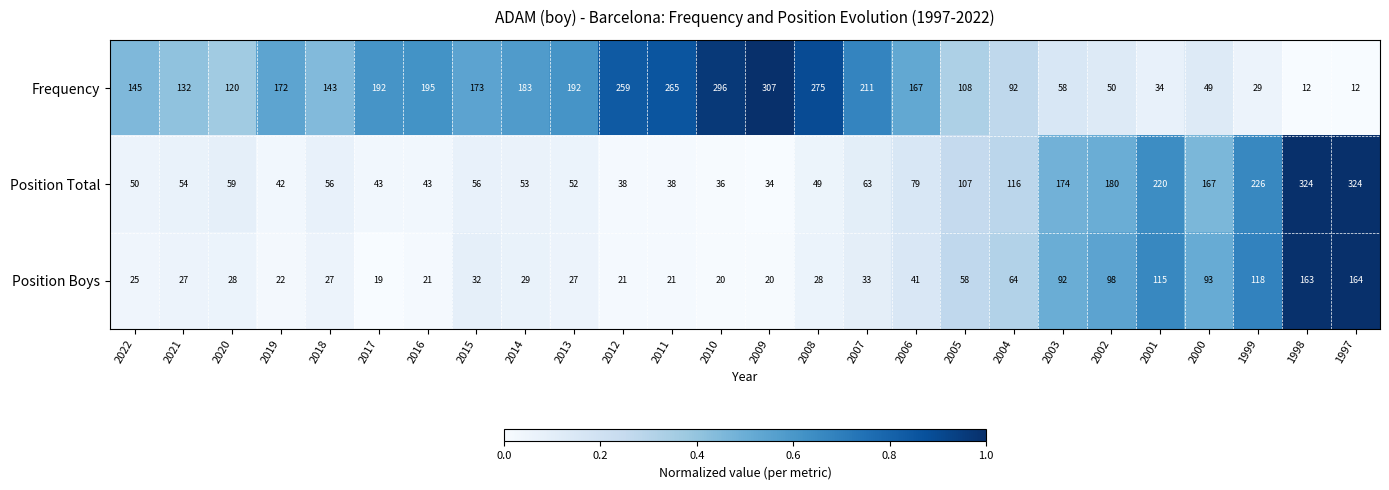

What is the total value across all series at 2017?

254